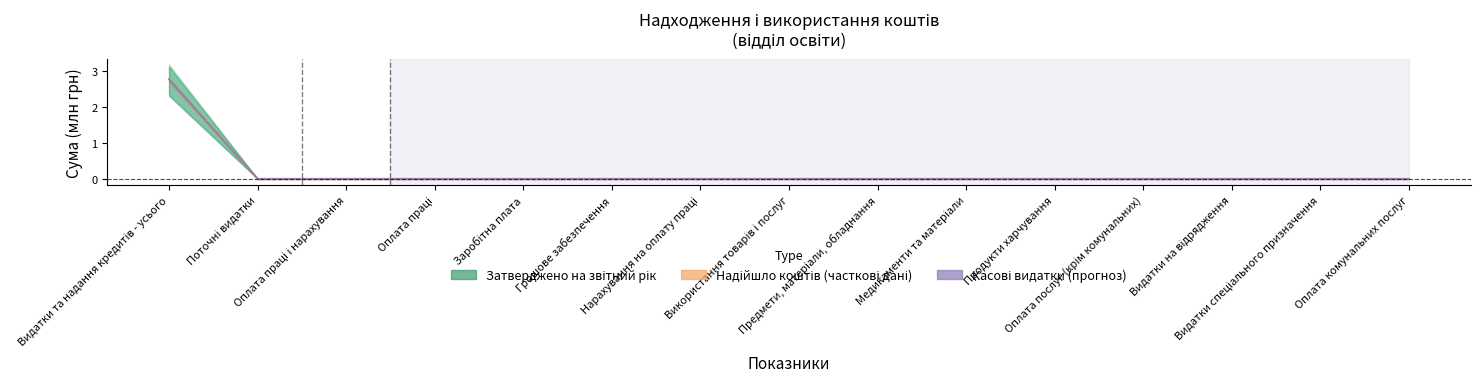

Rank the series at Оплата комунальних послуг from highest to lowest value.

Затверджено на звітний рік, Надійшло коштів, Касові видатки